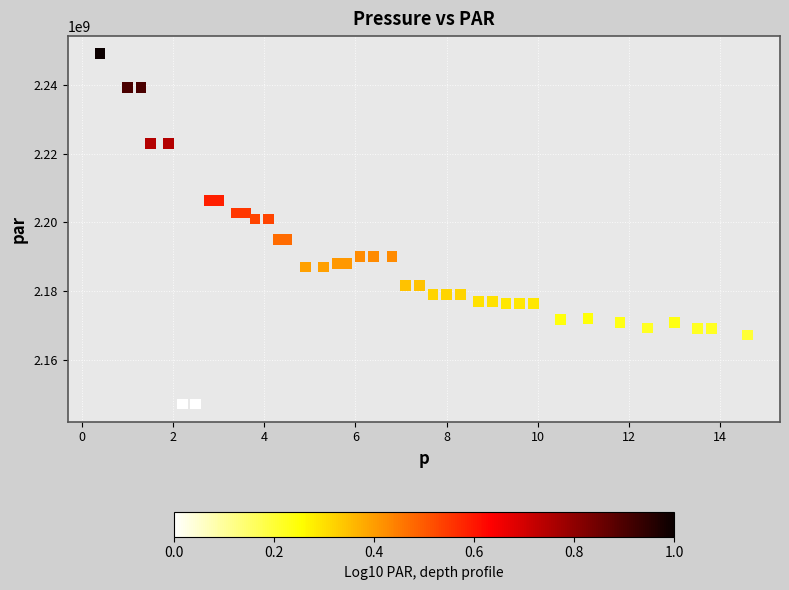

What is the range of Y values (max minus min)?

102185126